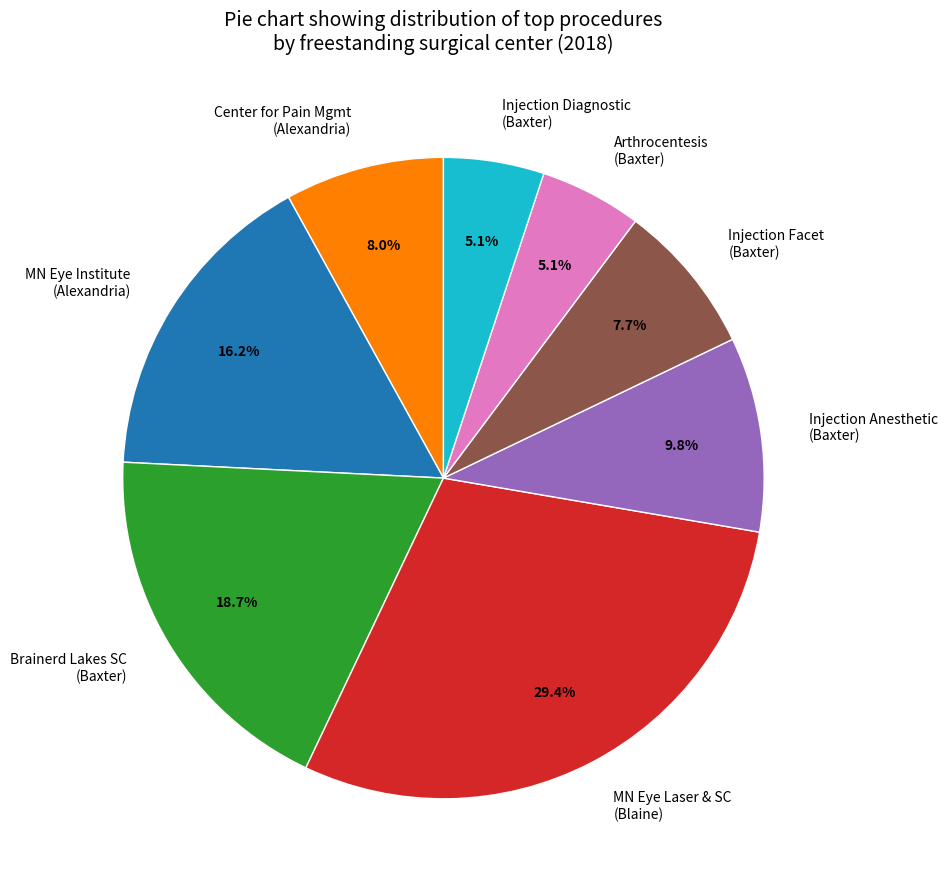

What is the largest slice in the pie chart?

MN Eye Laser & SC (Blaine)